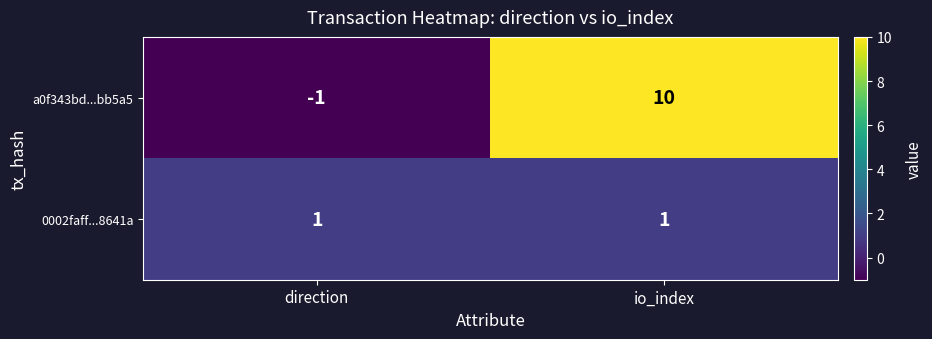

At which label is a0f343bd...bb5a5 closest to 4?

direction